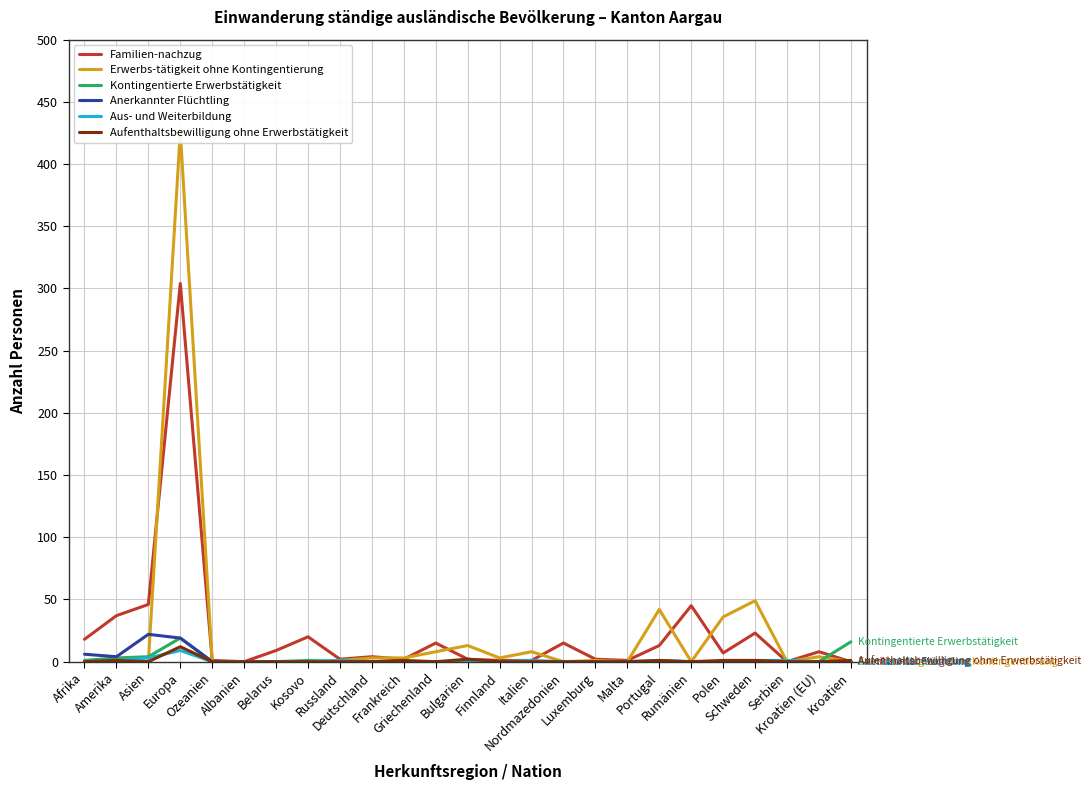

Reading left to right, transcribe all the data shown in this chart.

Familien-nachzug: Afrika=18	Amerika=37	Asien=46	Europa=304	Ozeanien=1	Albanien=0	Belarus=9	Kosovo=20	Russland=2	Deutschland=4	Frankreich=2	Griechenland=15	Bulgarien=2	Finnland=1	Italien=1	Nordmazedonien=15	Luxemburg=2	Malta=1	Portugal=13	Rumänien=45	Polen=7	Schweden=23	Serbien=0	Kroatien (EU)=8	Kroatien=0
Erwerbs-tätigkeit ohne Kontingentierung: Afrika=0	Amerika=0	Asien=0	Europa=426	Ozeanien=0	Albanien=0	Belarus=0	Kosovo=0	Russland=1	Deutschland=3	Frankreich=3	Griechenland=8	Bulgarien=13	Finnland=3	Italien=8	Nordmazedonien=0	Luxemburg=1	Malta=0	Portugal=42	Rumänien=0	Polen=36	Schweden=49	Serbien=0	Kroatien (EU)=4	Kroatien=0
Kontingentierte Erwerbstätigkeit: Afrika=1	Amerika=3	Asien=4	Europa=19	Ozeanien=0	Albanien=0	Belarus=0	Kosovo=1	Russland=0	Deutschland=0	Frankreich=0	Griechenland=0	Bulgarien=0	Finnland=0	Italien=0	Nordmazedonien=0	Luxemburg=0	Malta=0	Portugal=0	Rumänien=0	Polen=0	Schweden=0	Serbien=0	Kroatien (EU)=0	Kroatien=16
Anerkannter Flüchtling: Afrika=6	Amerika=4	Asien=22	Europa=19	Ozeanien=0	Albanien=0	Belarus=0	Kosovo=0	Russland=0	Deutschland=0	Frankreich=0	Griechenland=0	Bulgarien=0	Finnland=0	Italien=0	Nordmazedonien=0	Luxemburg=0	Malta=0	Portugal=0	Rumänien=0	Polen=0	Schweden=0	Serbien=0	Kroatien (EU)=0	Kroatien=0
Aus- und Weiterbildung: Afrika=0	Amerika=1	Asien=3	Europa=9	Ozeanien=0	Albanien=0	Belarus=0	Kosovo=0	Russland=1	Deutschland=0	Frankreich=0	Griechenland=0	Bulgarien=0	Finnland=0	Italien=1	Nordmazedonien=0	Luxemburg=0	Malta=0	Portugal=1	Rumänien=0	Polen=0	Schweden=1	Serbien=1	Kroatien (EU)=0	Kroatien=0
Aufenthaltsbewilligung ohne Erwerbstätigkeit: Afrika=0	Amerika=1	Asien=0	Europa=12	Ozeanien=0	Albanien=0	Belarus=0	Kosovo=0	Russland=0	Deutschland=0	Frankreich=1	Griechenland=0	Bulgarien=2	Finnland=0	Italien=0	Nordmazedonien=0	Luxemburg=0	Malta=0	Portugal=1	Rumänien=0	Polen=1	Schweden=1	Serbien=0	Kroatien (EU)=0	Kroatien=1